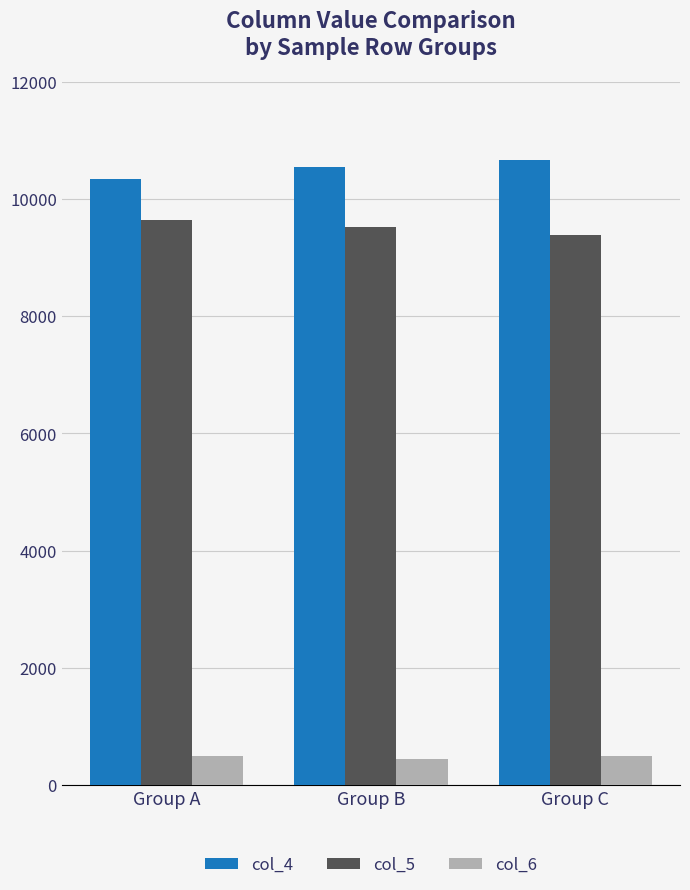

How many series are shown in this chart?

3